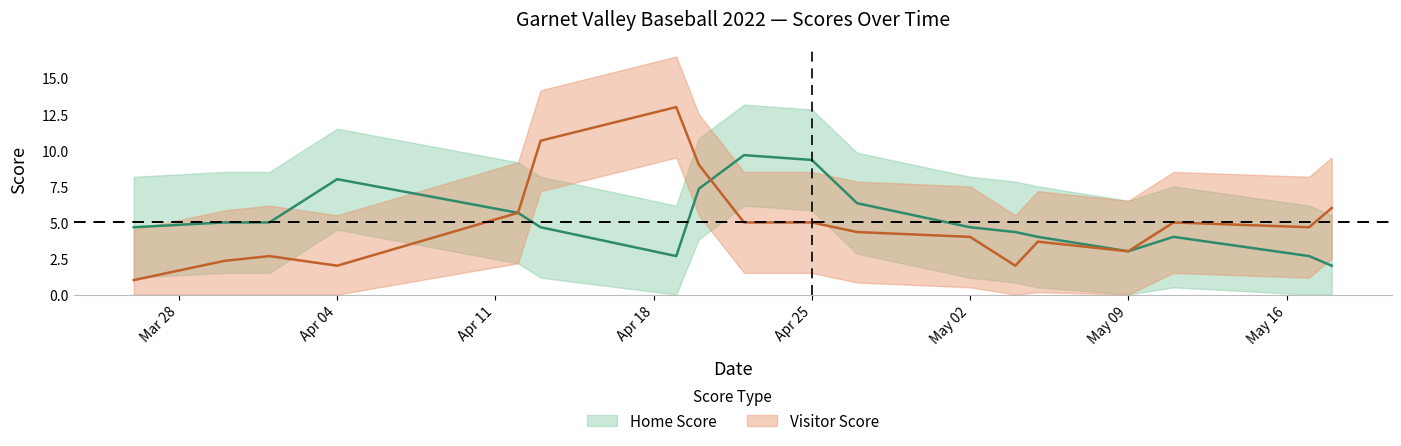

True or false: Visitor Score has more than 1 points higher than both neighbors.

True